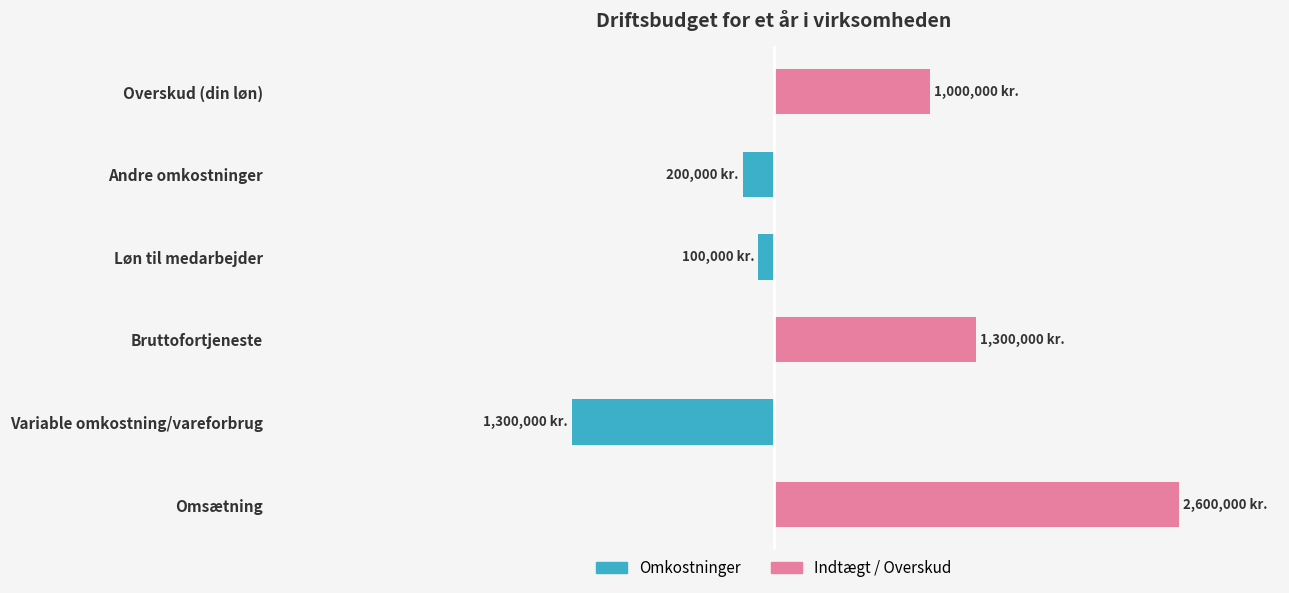

Reading left to right, list all the values displayed in this chart.

Omkostninger: 0	-1300000	0	-100000	-200000	0
Indtægt/Overskud: 2600000	0	1300000	0	0	1000000